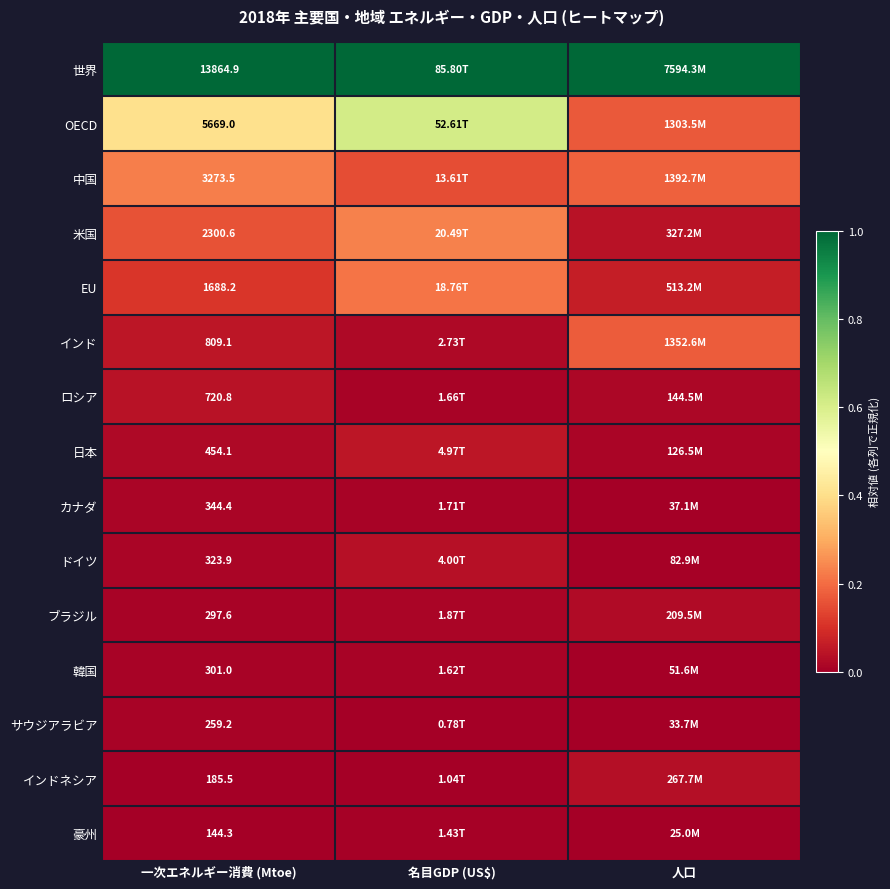

How many distinct data groups are displayed?

15